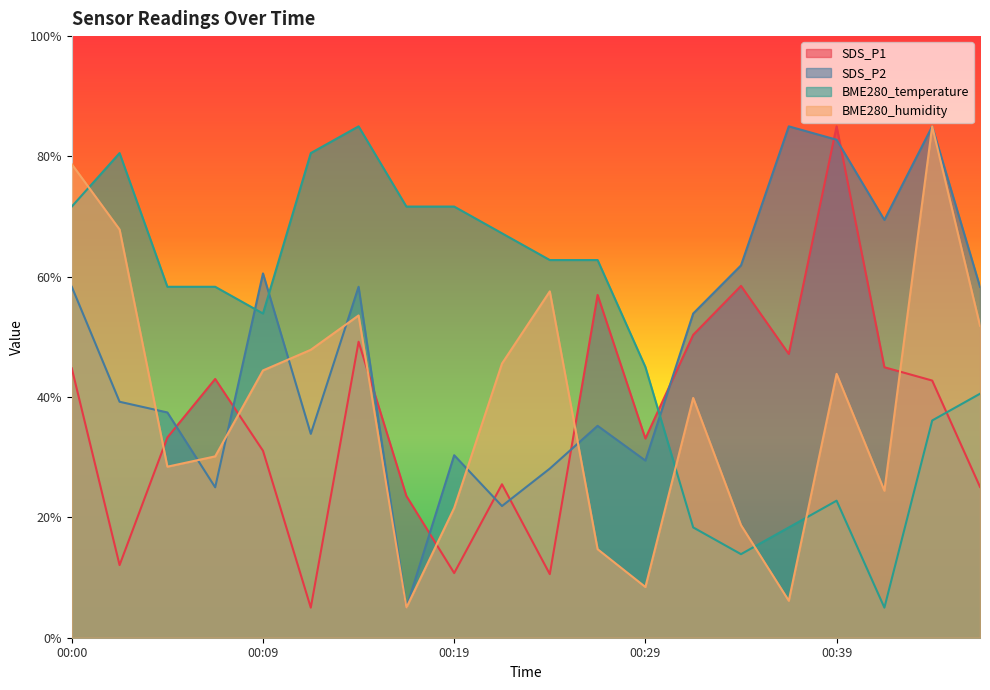

What is the minimum value for BME280_temperature?

5.0